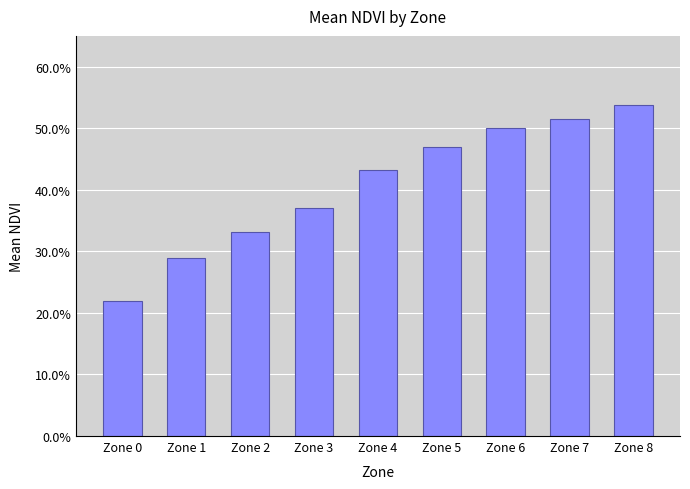

Does the chart contain any negative values?

No